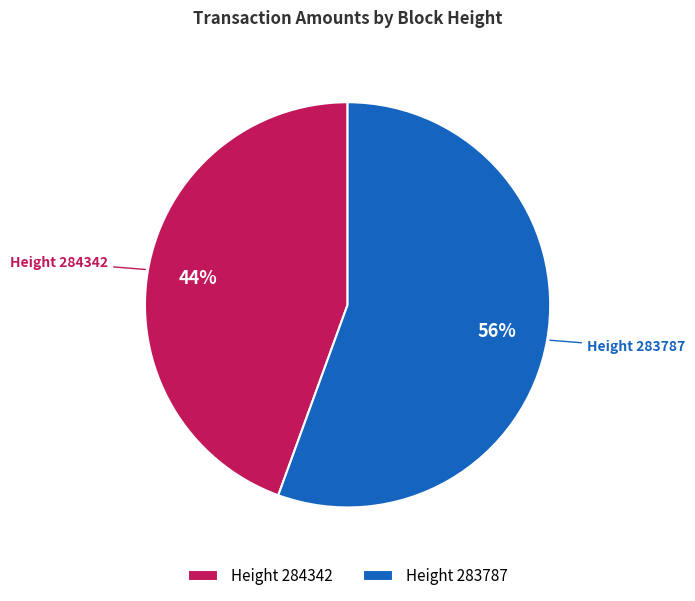

What percentage is the Height 284342 slice, to the nearest percent?

44%